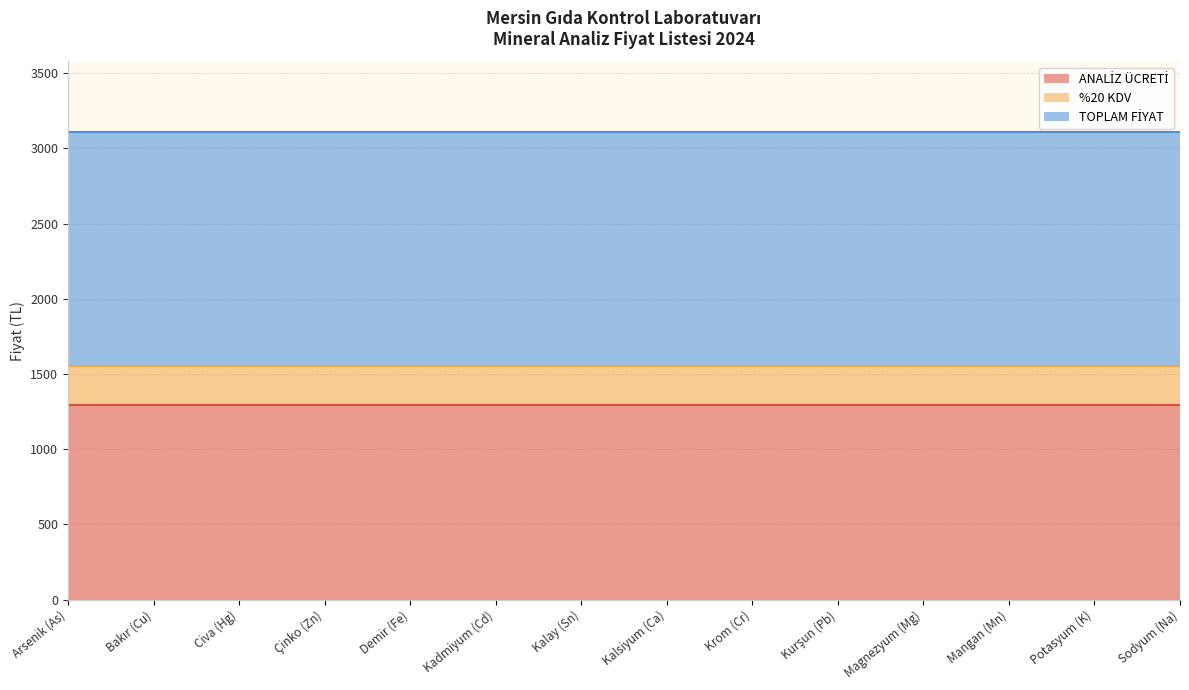

What position from the left is Mangan (Mn)?

12